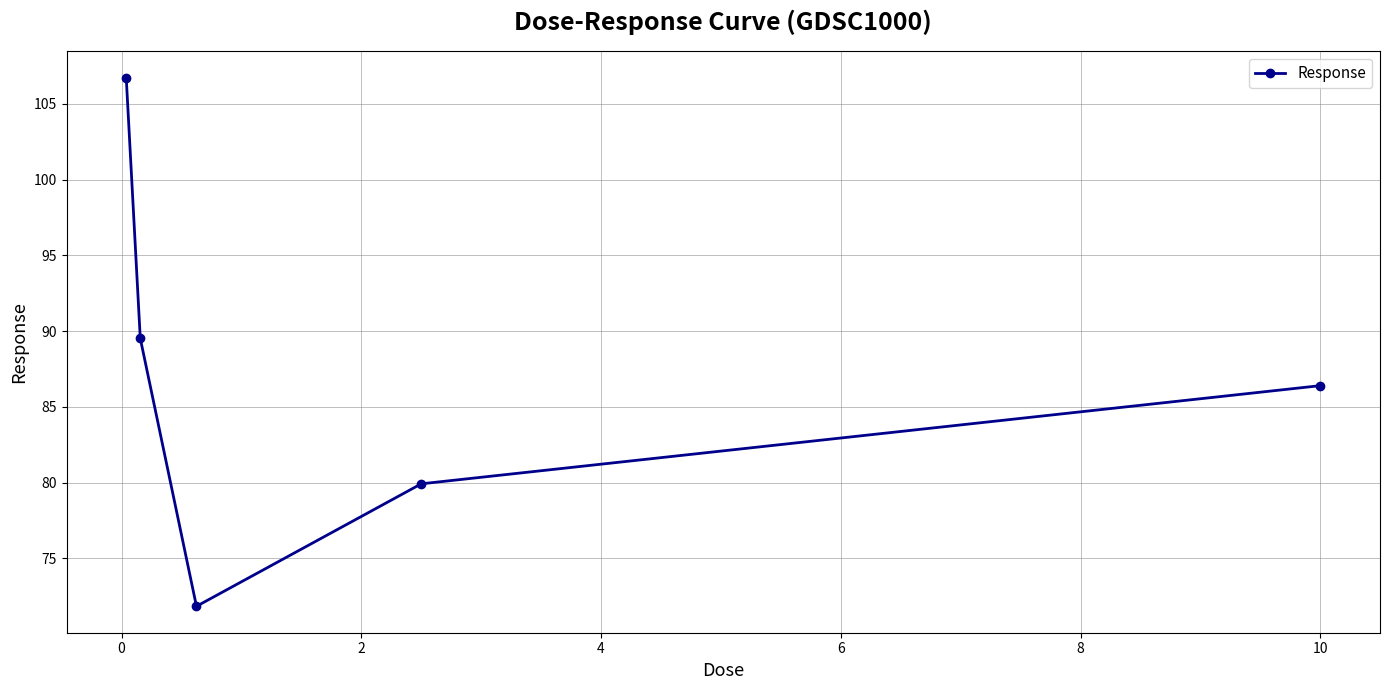

How many values exceed 86?

3